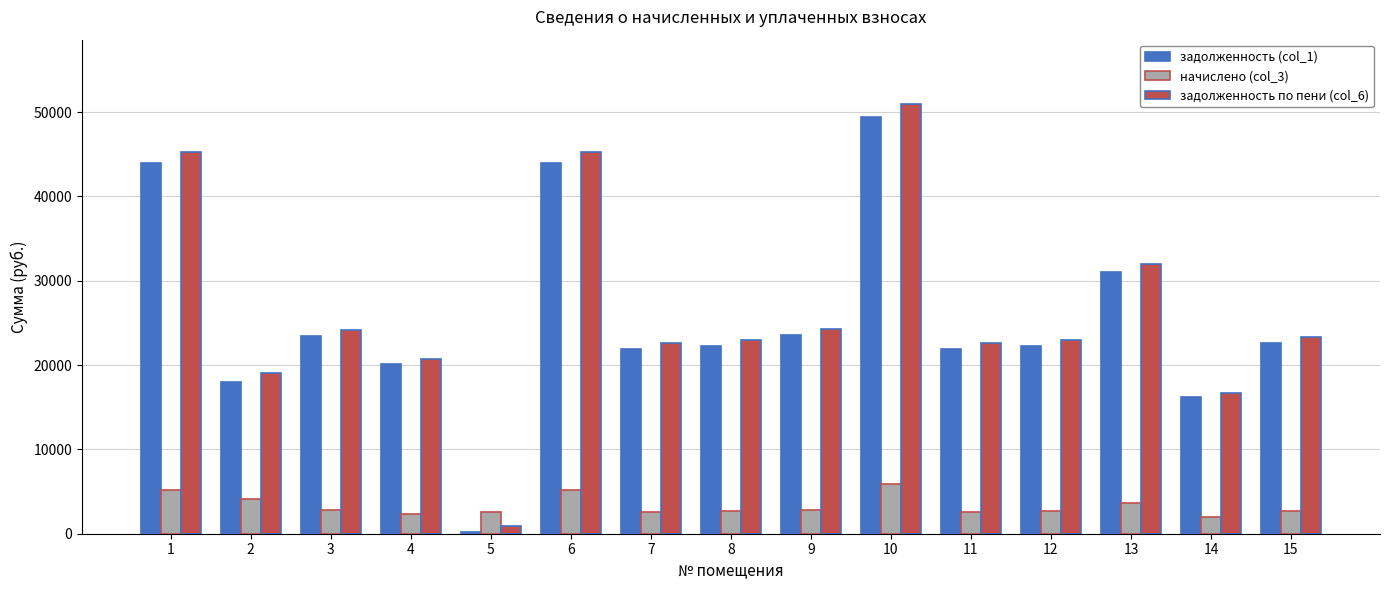

How many data points in начислено (col_3) are above 2693?

8